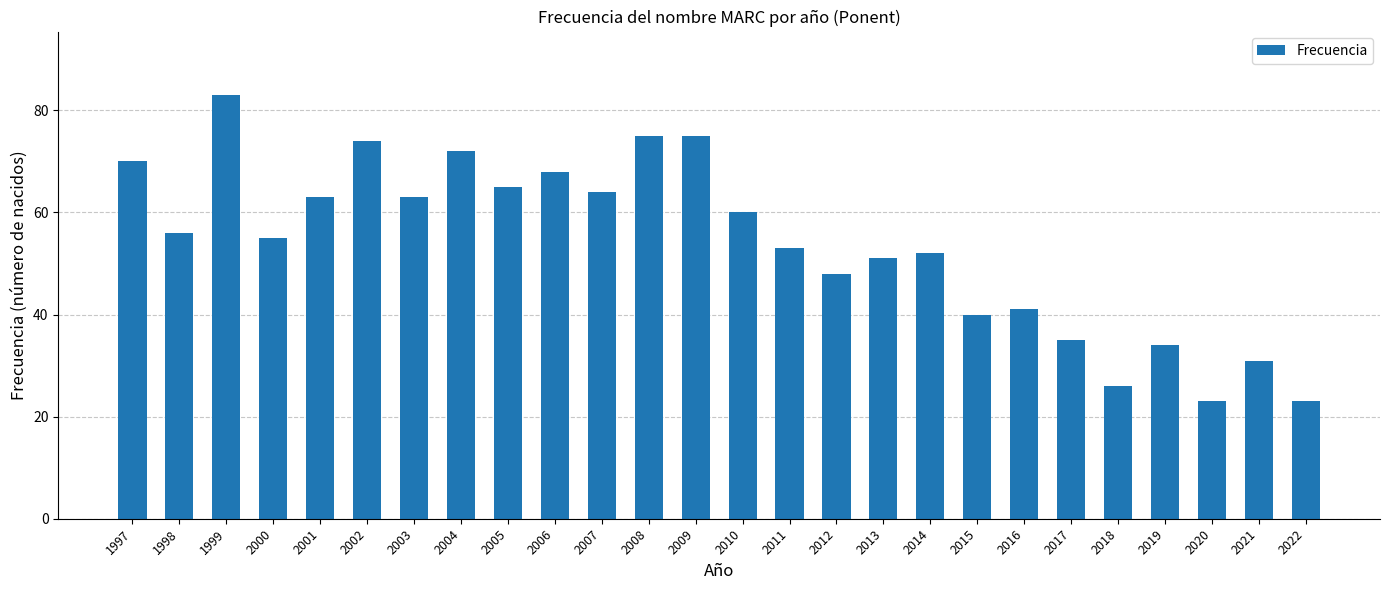

Reading left to right, what are all the values shown in this chart?

1997=70	1998=56	1999=83	2000=55	2001=63	2002=74	2003=63	2004=72	2005=65	2006=68	2007=64	2008=75	2009=75	2010=60	2011=53	2012=48	2013=51	2014=52	2015=40	2016=41	2017=35	2018=26	2019=34	2020=23	2021=31	2022=23